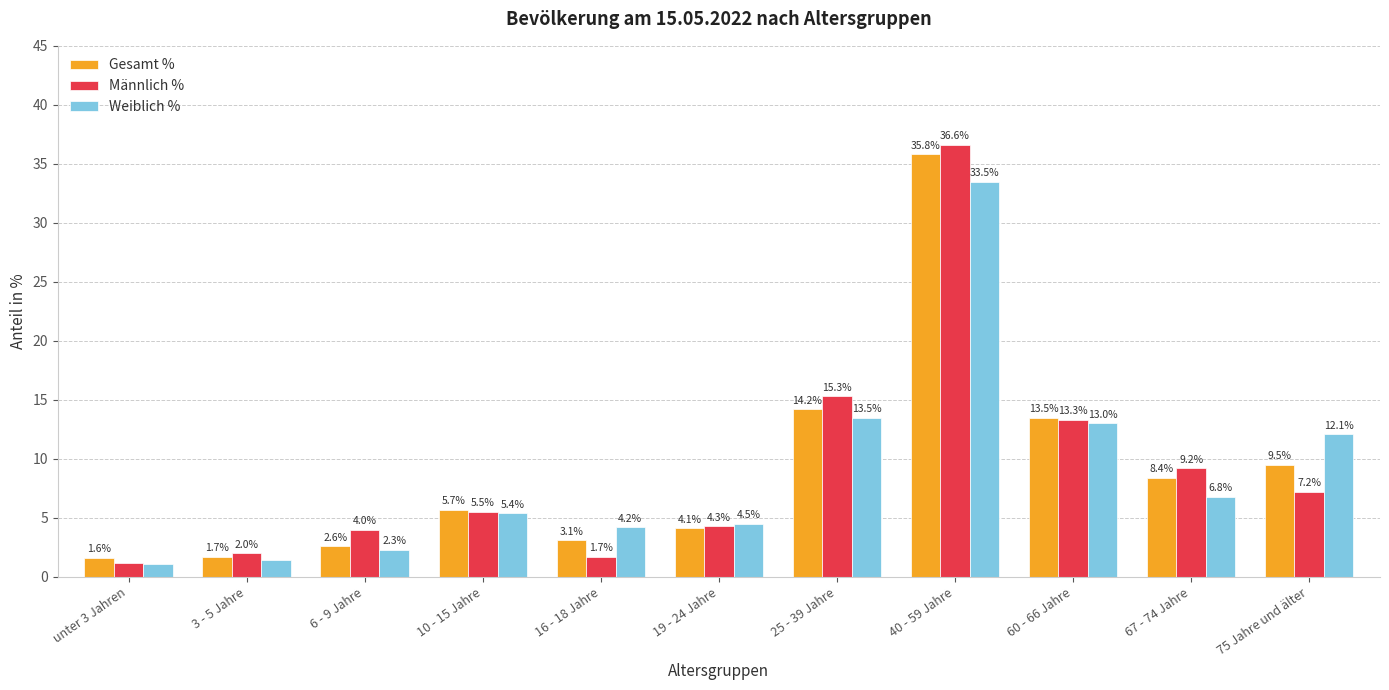

Which category has the highest value in the Weiblich % series?

40 - 59 Jahre